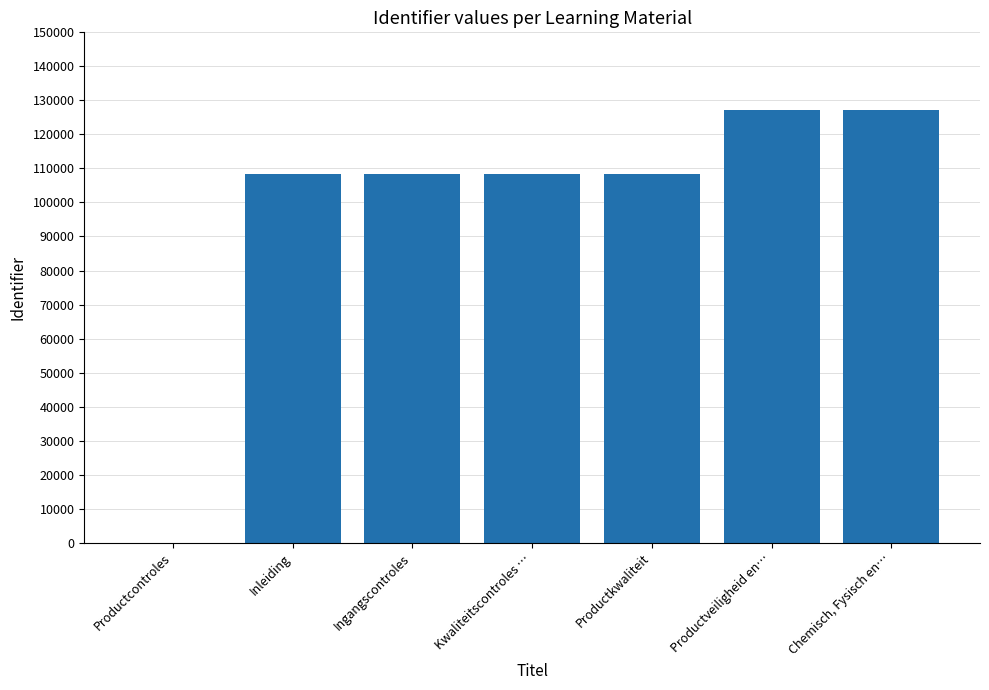

What is the ratio of the value at Kwaliteitscontroles … to the value at Chemisch, Fysisch en…?

0.9